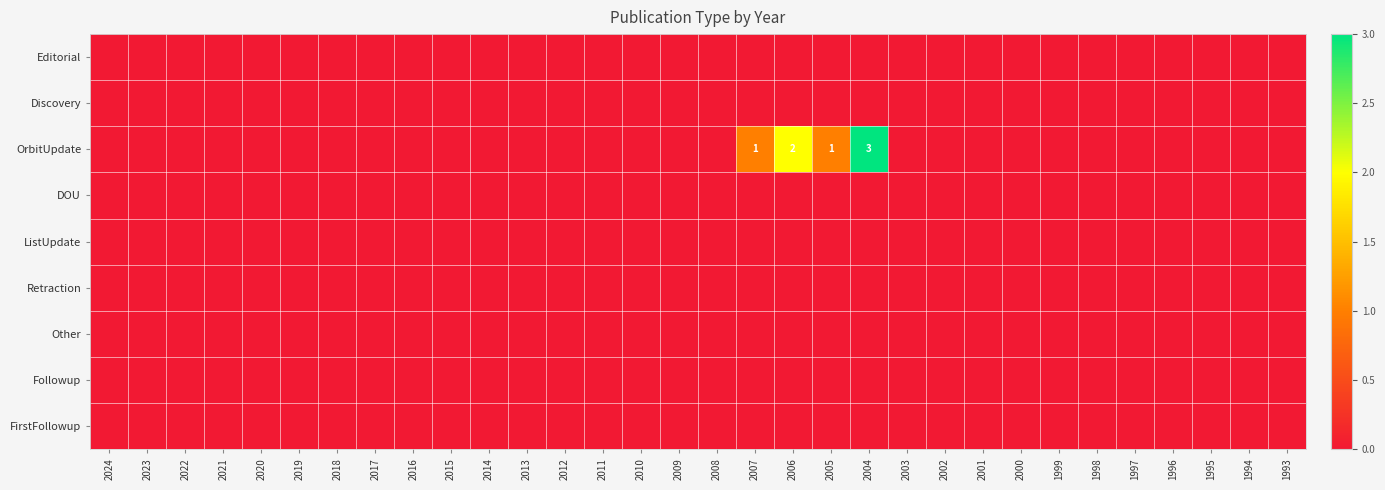

Is it true that DOU equals 0 at 2013?

True